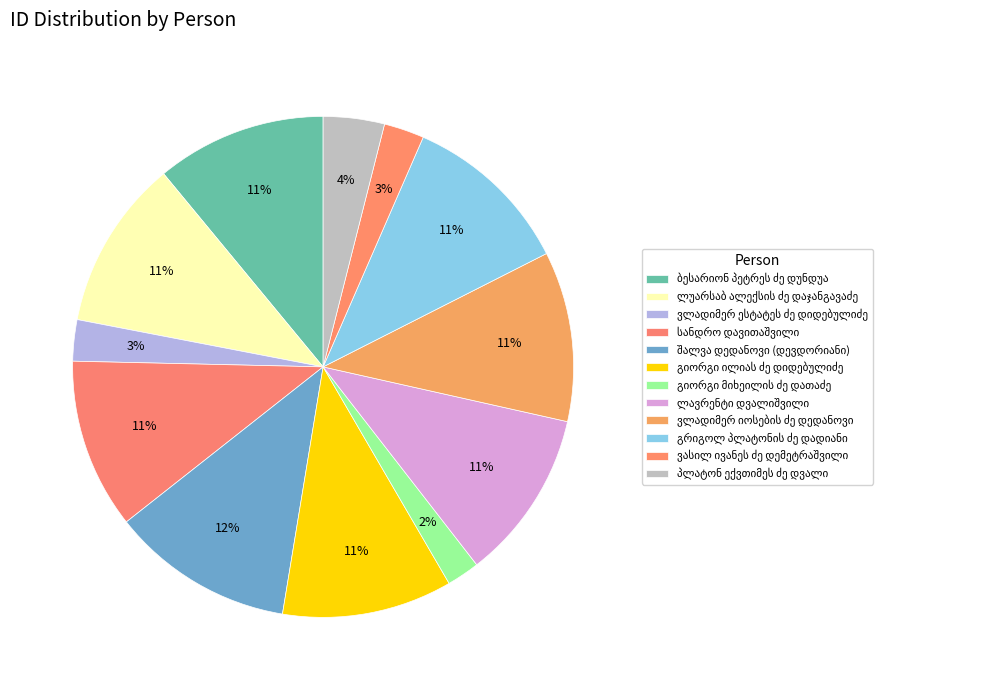

Is there any slice that represents more than half of the pie?

No